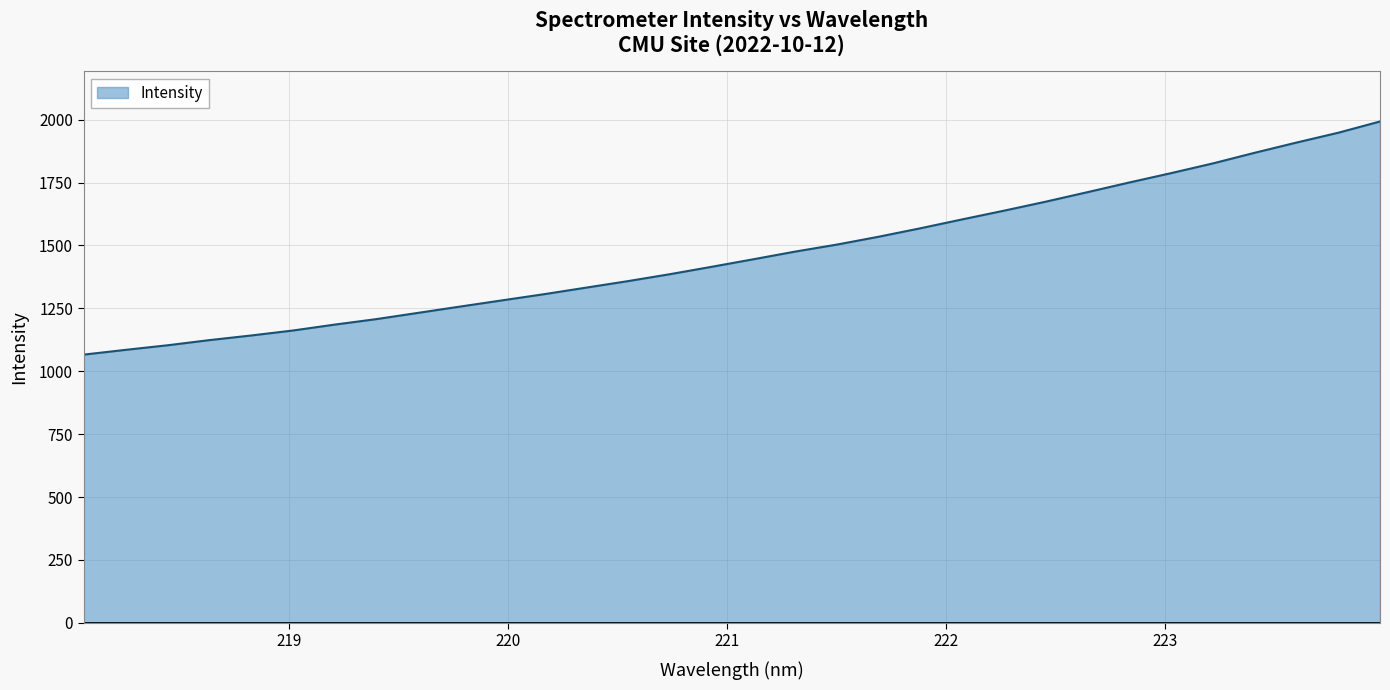

What is the maximum value shown in the chart?

1993.1